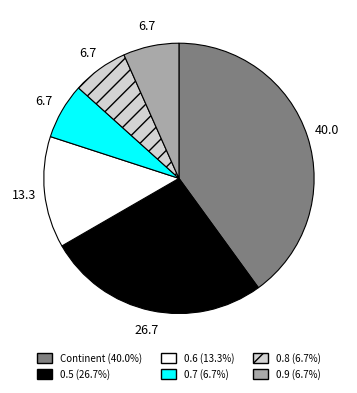

Approximately how many times larger is the value at 0.9 compared to 0.8?

1.0